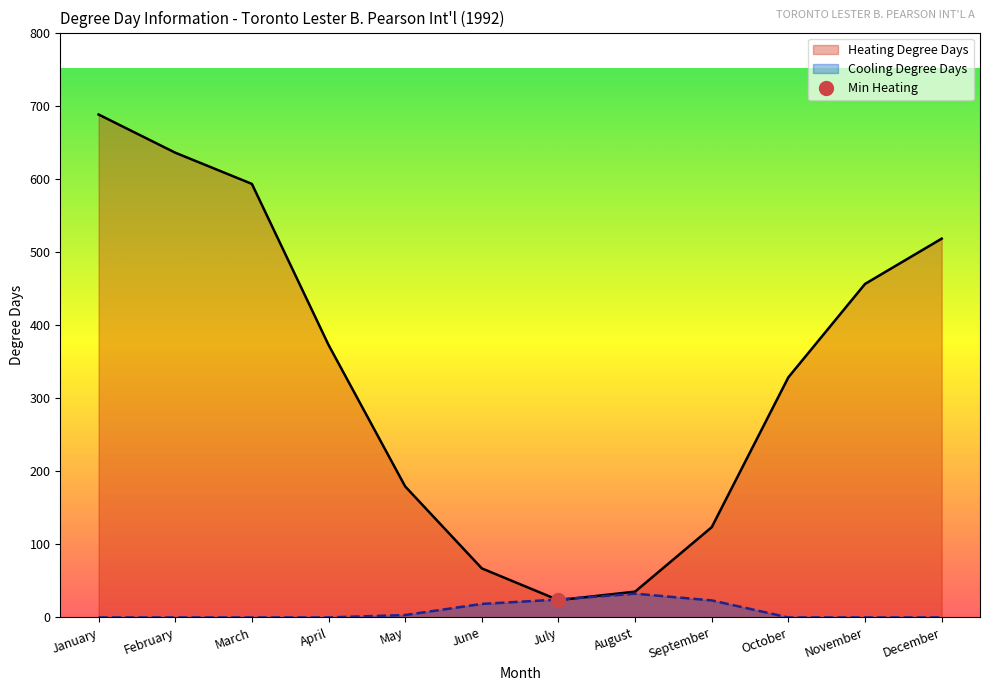

What is the difference between the second highest and second lowest values in the Cooling Degree Days series?

24.5